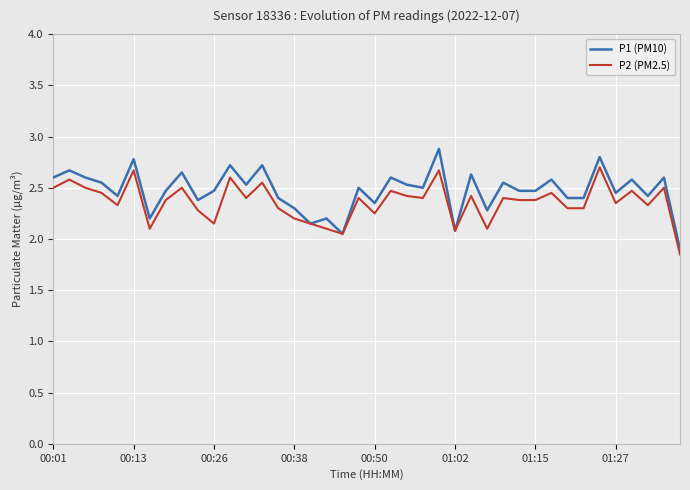

What is the maximum value for P1 (PM10)?

2.9